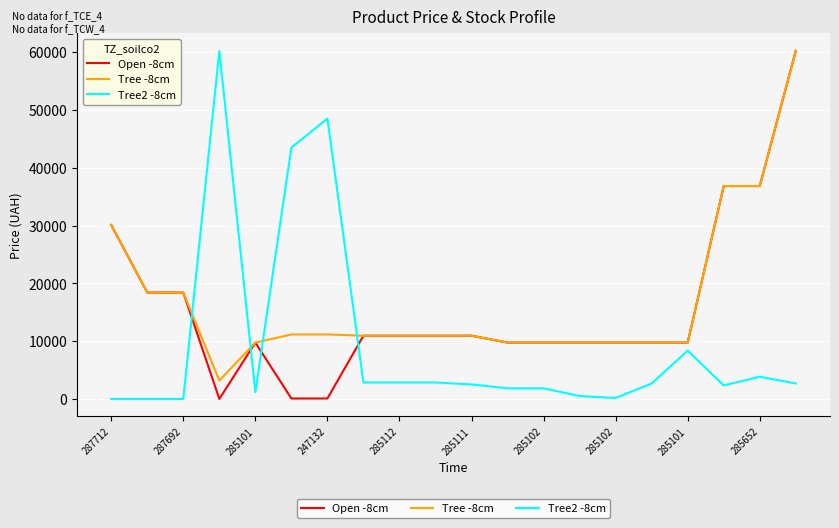

Which series ends up on top after the final intersection of Tree2 -8cm and Open -8cm?

Open -8cm